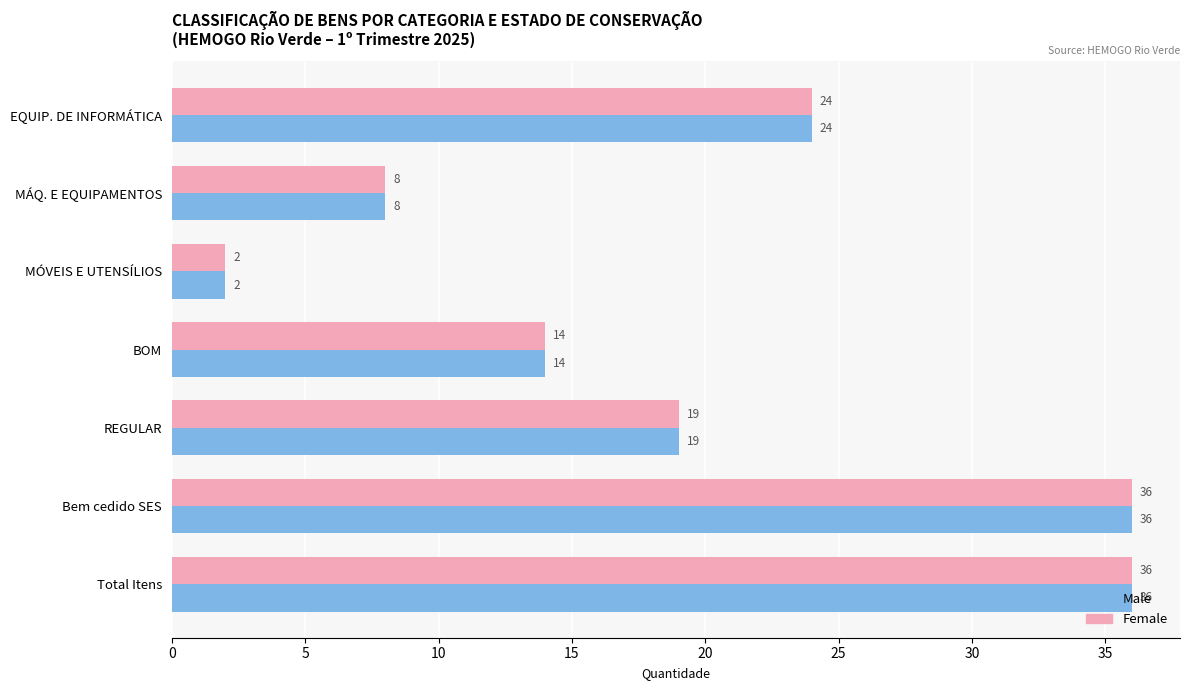

What is the highest value of the Female series?

36